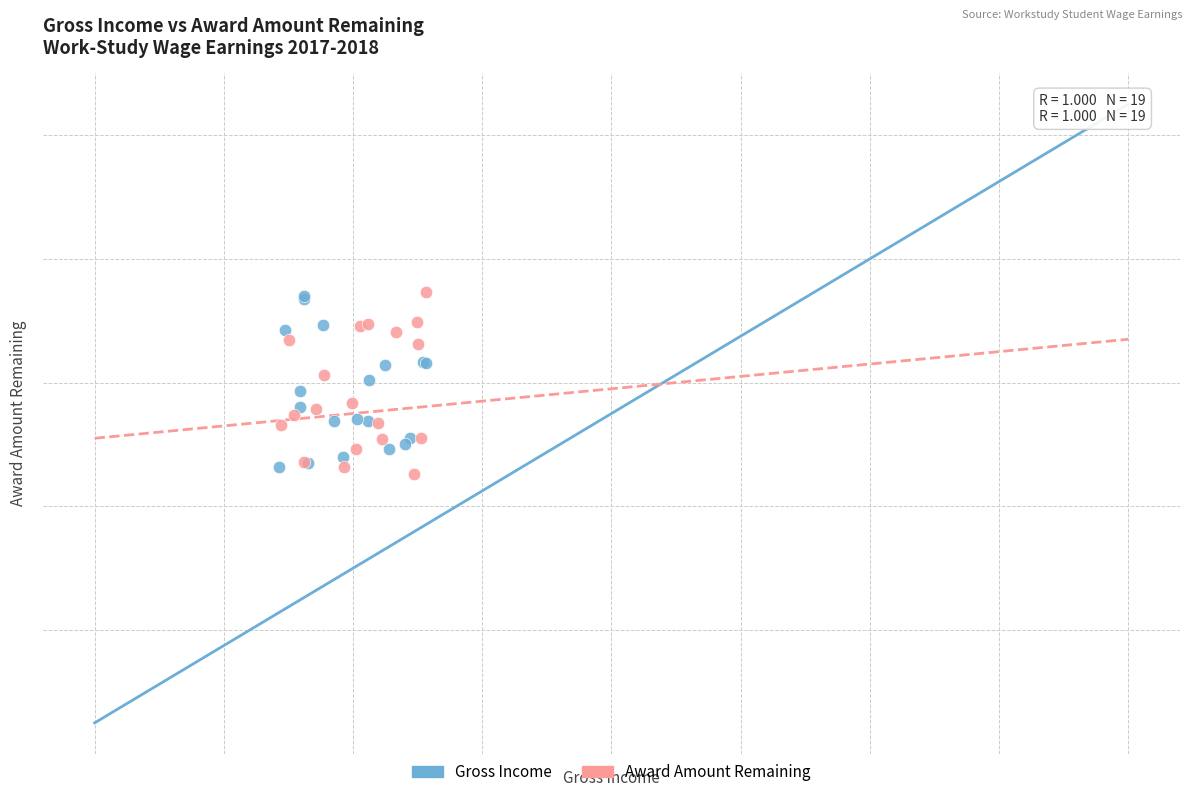

Which series has the widest spread of Y values?

Award Amount Remaining